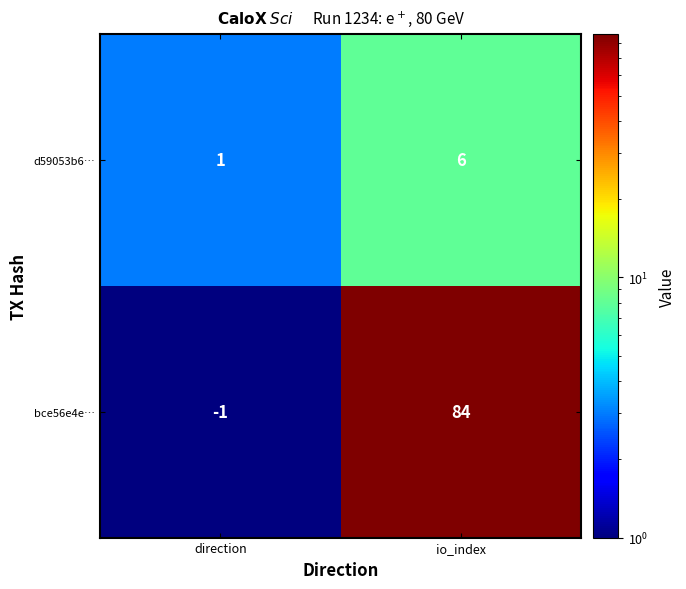

Where is bce56e4e… nearest to the value 41?

direction